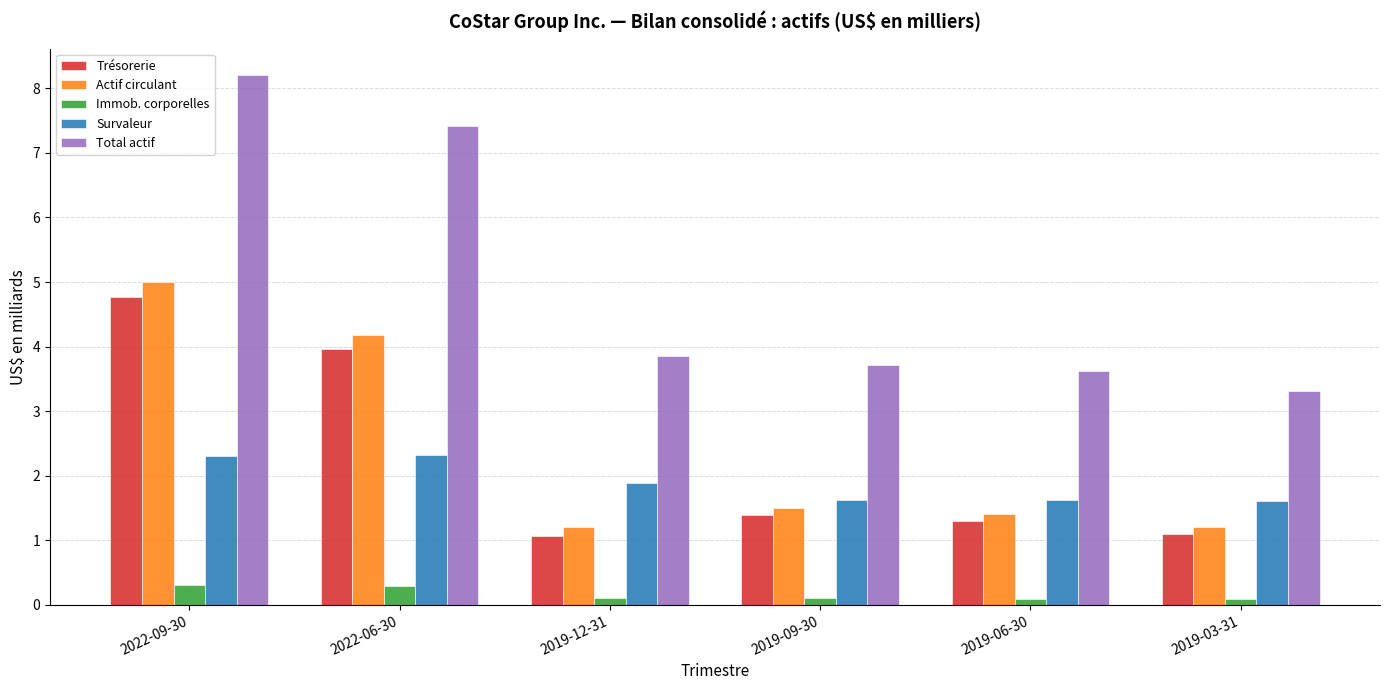

What is the sum of the Total actif values at 2019-06-30 and 2022-06-30?

11.0